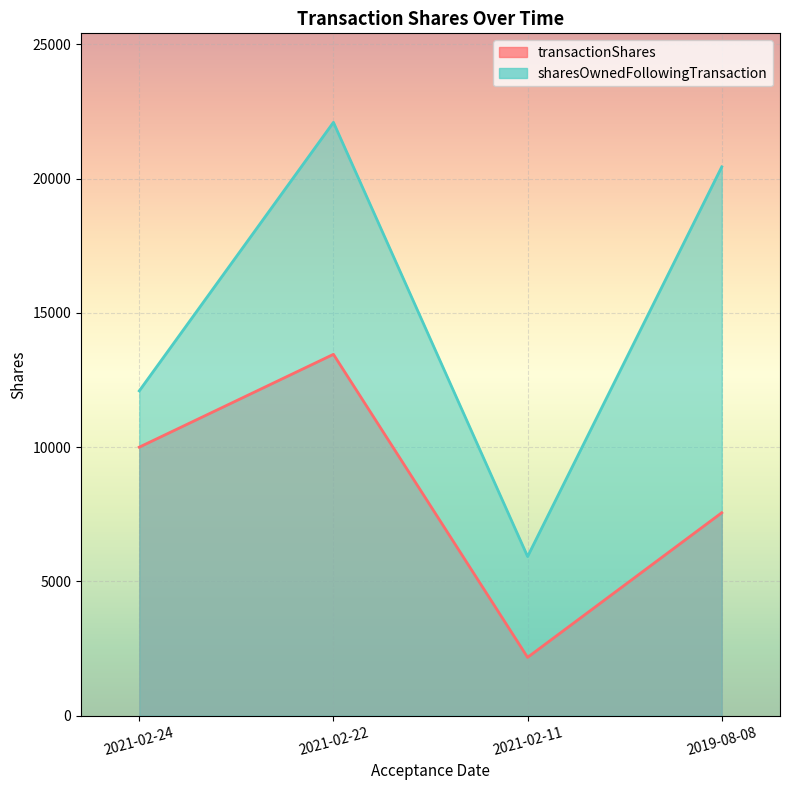

What is the value of the transactionShares point at the 4th from the left?

7558